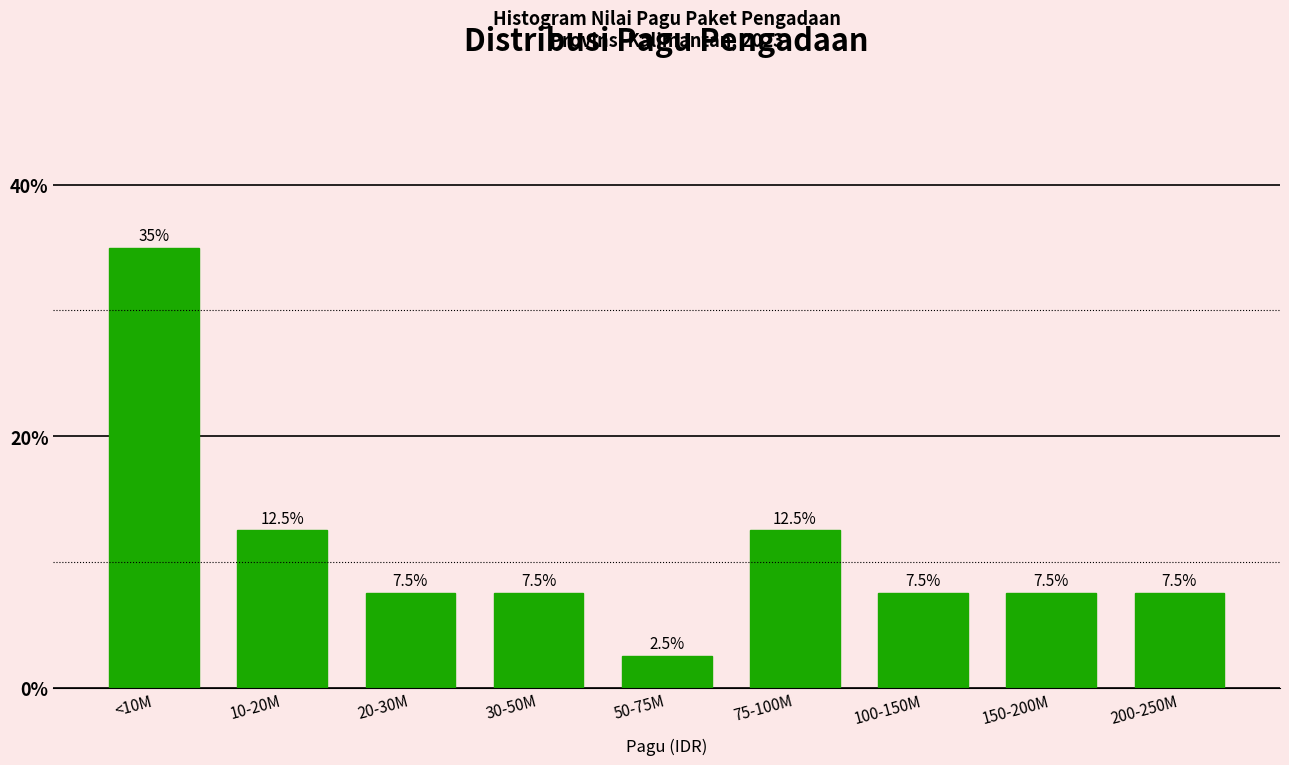

Reading left to right, extract all data points from this chart.

35.0	12.5	7.5	7.5	2.5	12.5	7.5	7.5	7.5